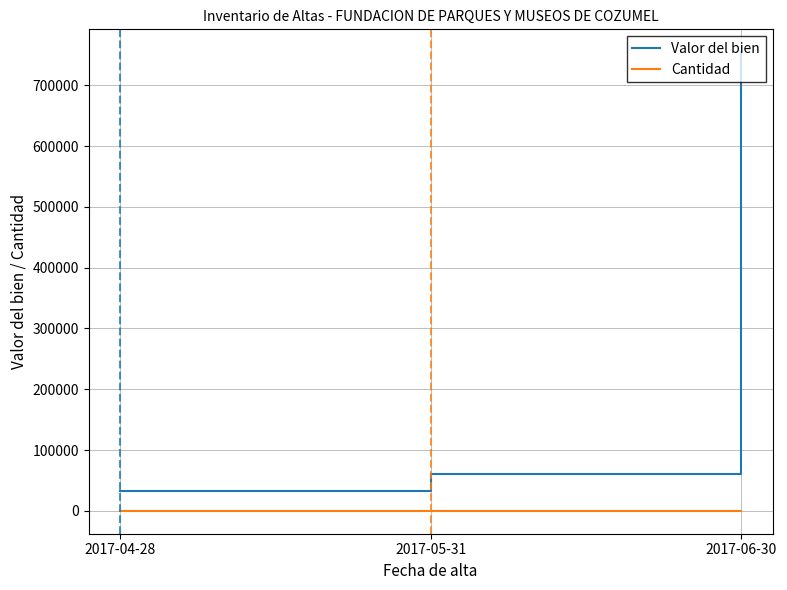

Rank the categories by Valor del bien value from highest to lowest.

2017-06-30, 2017-05-31, 2017-04-28